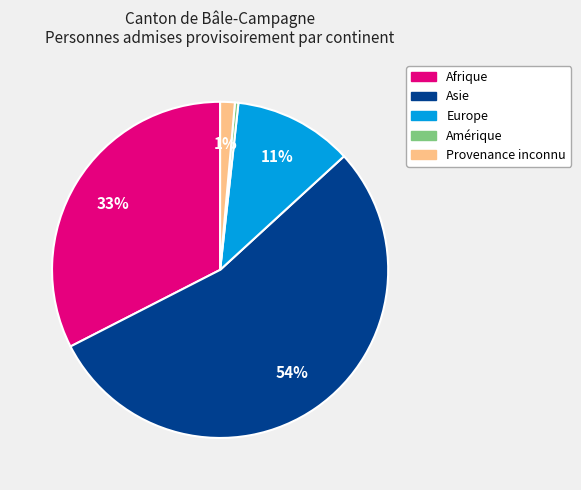

Is there a majority slice in this chart?

Yes